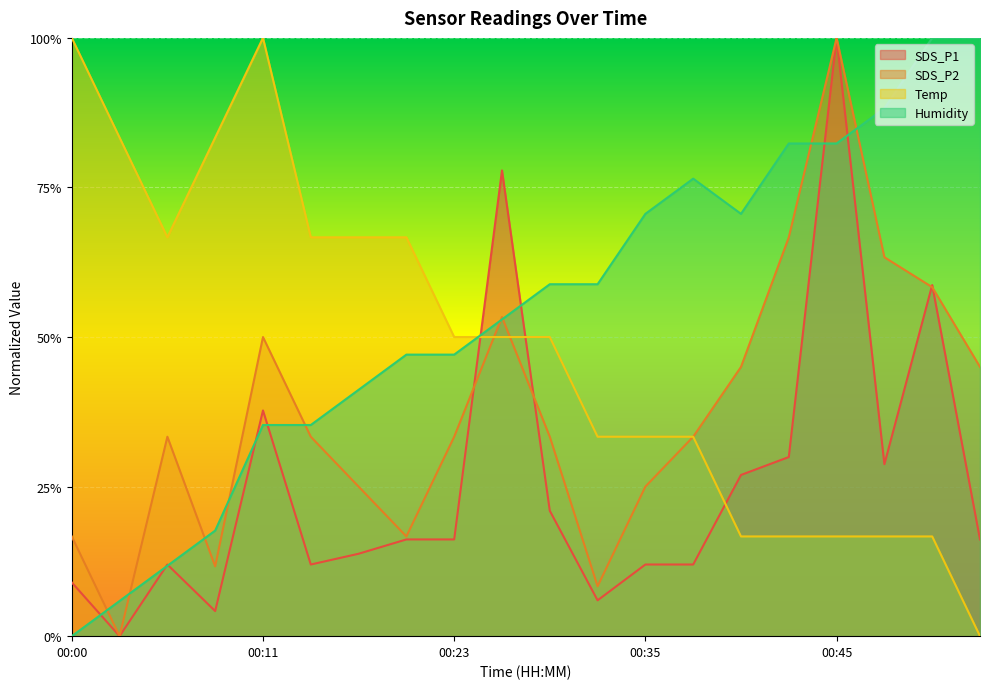

What is the value of the SDS_P1 point at the 11th from the left?

0.2